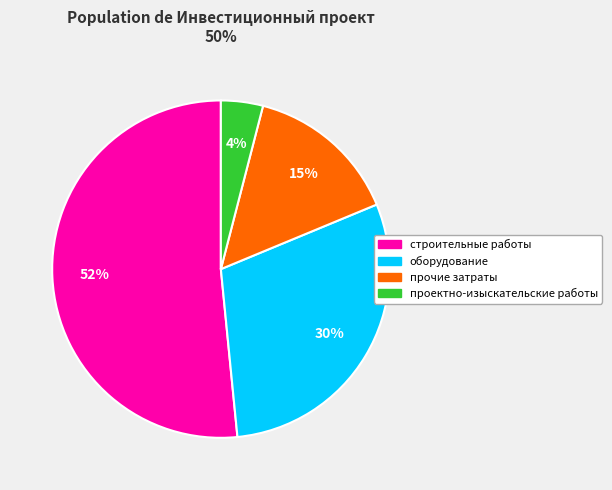

Which slice is the smallest?

проектно-изыскательские работы